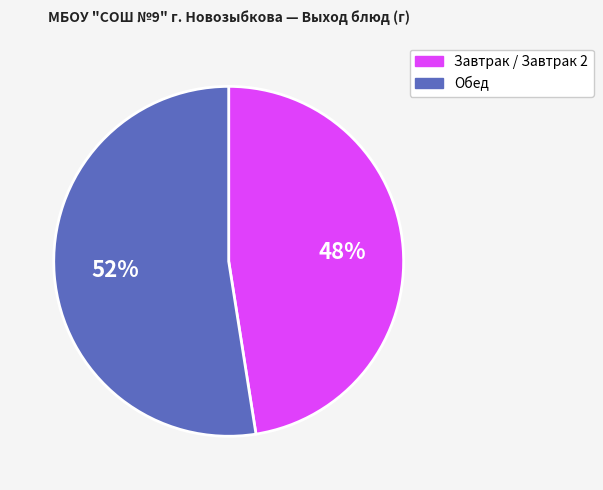

Is there a majority slice in this chart?

Yes